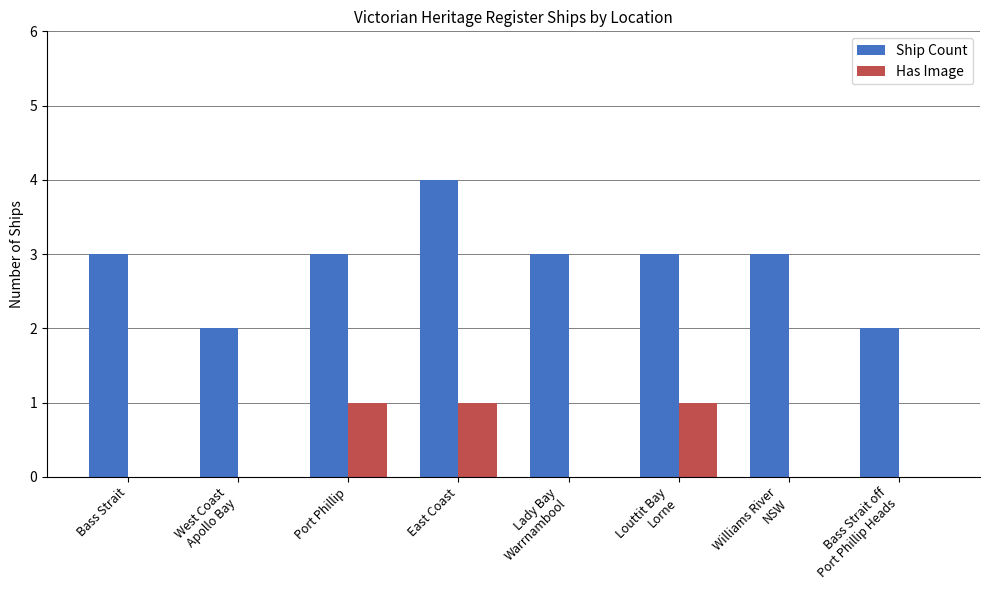

The value of Ship Count at West Coast
Apollo Bay is 1. True or false?

False